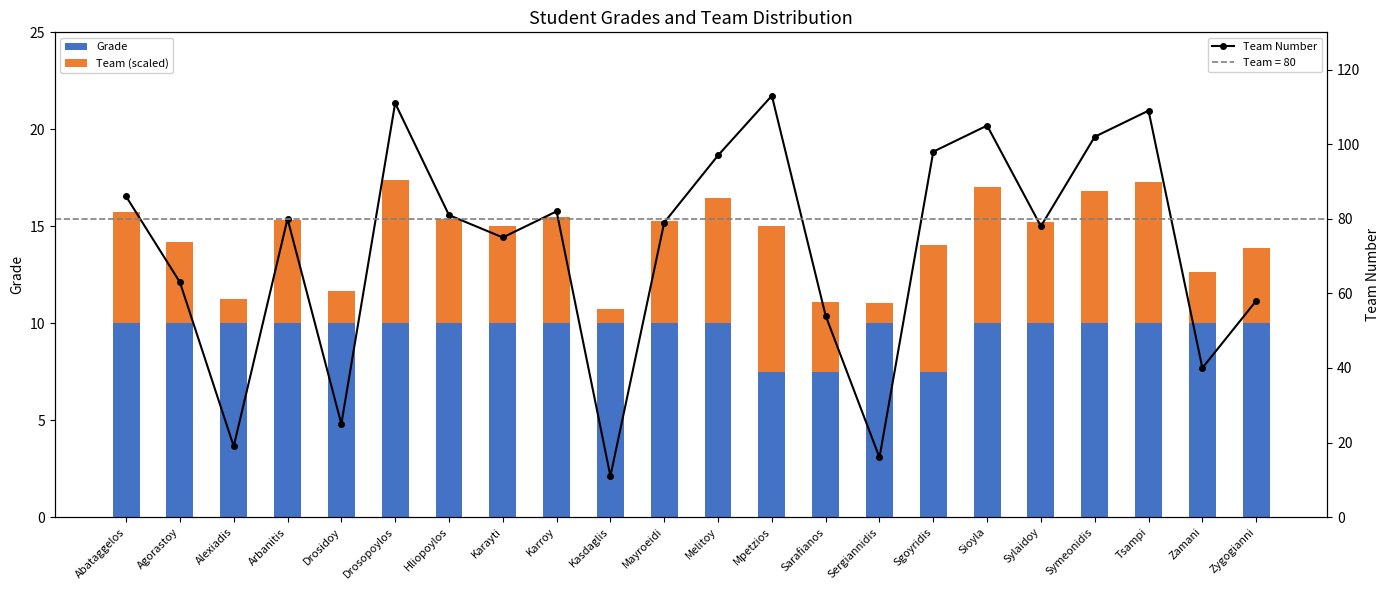

Reading left to right, what are all the values shown in this chart?

Grade: Abataggelos=10.0	Agorastoy=10.0	Alexiadis=10.0	Arbanitis=10.0	Drosidoy=10.0	Drosopoylos=10.0	Hliopoylos=10.0	Karayti=10.0	Karroy=10.0	Kasdaglis=10.0	Mayroeidi=10.0	Melitoy=10.0	Mpetzios=7.5	Sarafianos=7.5	Sergiannidis=10.0	Sgoyridis=7.5	Sioyla=10.0	Sylaidoy=10.0	Symeonidis=10.0	Tsampi=10.0	Zamani=10.0	Zygogianni=10.0
Team (scaled): Abataggelos=5.7	Agorastoy=4.2	Alexiadis=1.3	Arbanitis=5.3	Drosidoy=1.7	Drosopoylos=7.4	Hliopoylos=5.4	Karayti=5.0	Karroy=5.5	Kasdaglis=0.7	Mayroeidi=5.3	Melitoy=6.5	Mpetzios=7.5	Sarafianos=3.6	Sergiannidis=1.1	Sgoyridis=6.5	Sioyla=7.0	Sylaidoy=5.2	Symeonidis=6.8	Tsampi=7.3	Zamani=2.7	Zygogianni=3.9
Team Number: Abataggelos=86.0	Agorastoy=63.0	Alexiadis=19.0	Arbanitis=80.0	Drosidoy=25.0	Drosopoylos=111.0	Hliopoylos=81.0	Karayti=75.0	Karroy=82.0	Kasdaglis=11.0	Mayroeidi=79.0	Melitoy=97.0	Mpetzios=113.0	Sarafianos=54.0	Sergiannidis=16.0	Sgoyridis=98.0	Sioyla=105.0	Sylaidoy=78.0	Symeonidis=102.0	Tsampi=109.0	Zamani=40.0	Zygogianni=58.0